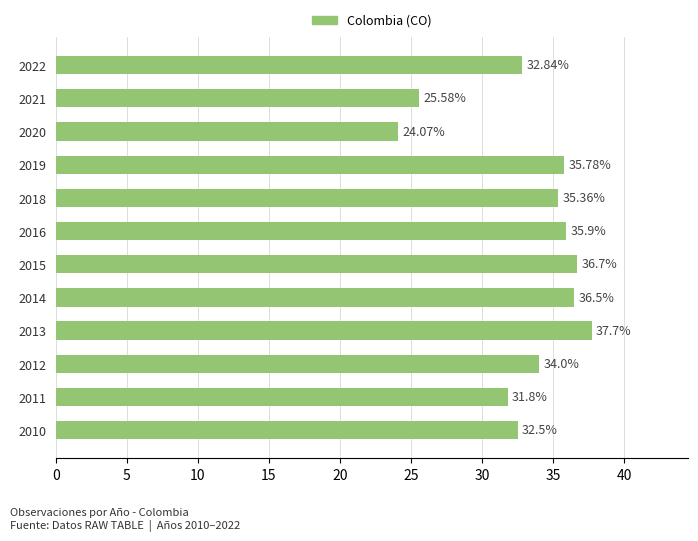

What is the average value?

33.2